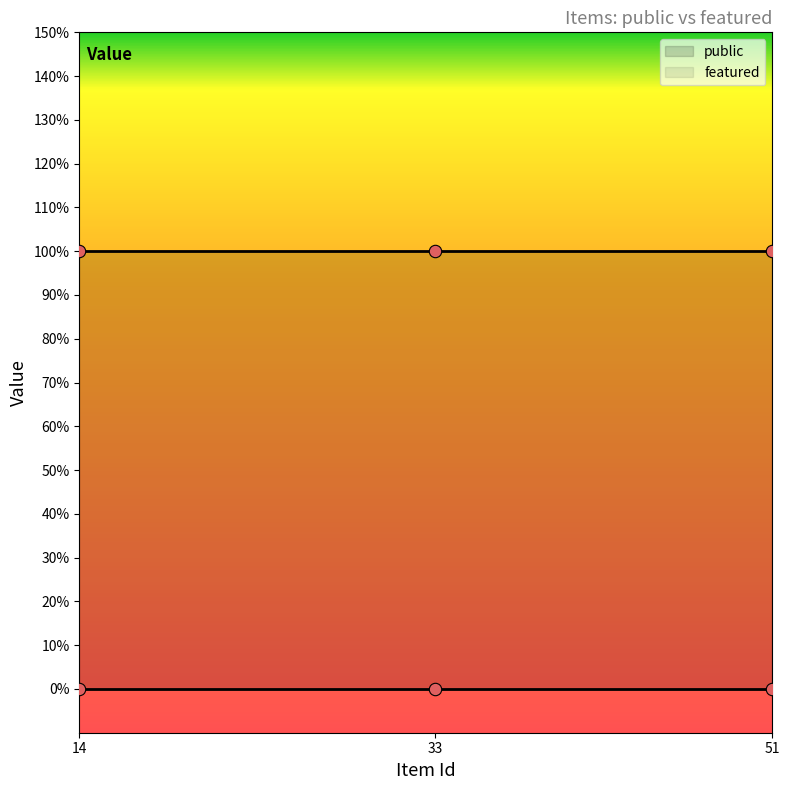

What are all the series names shown in the legend?

public, featured